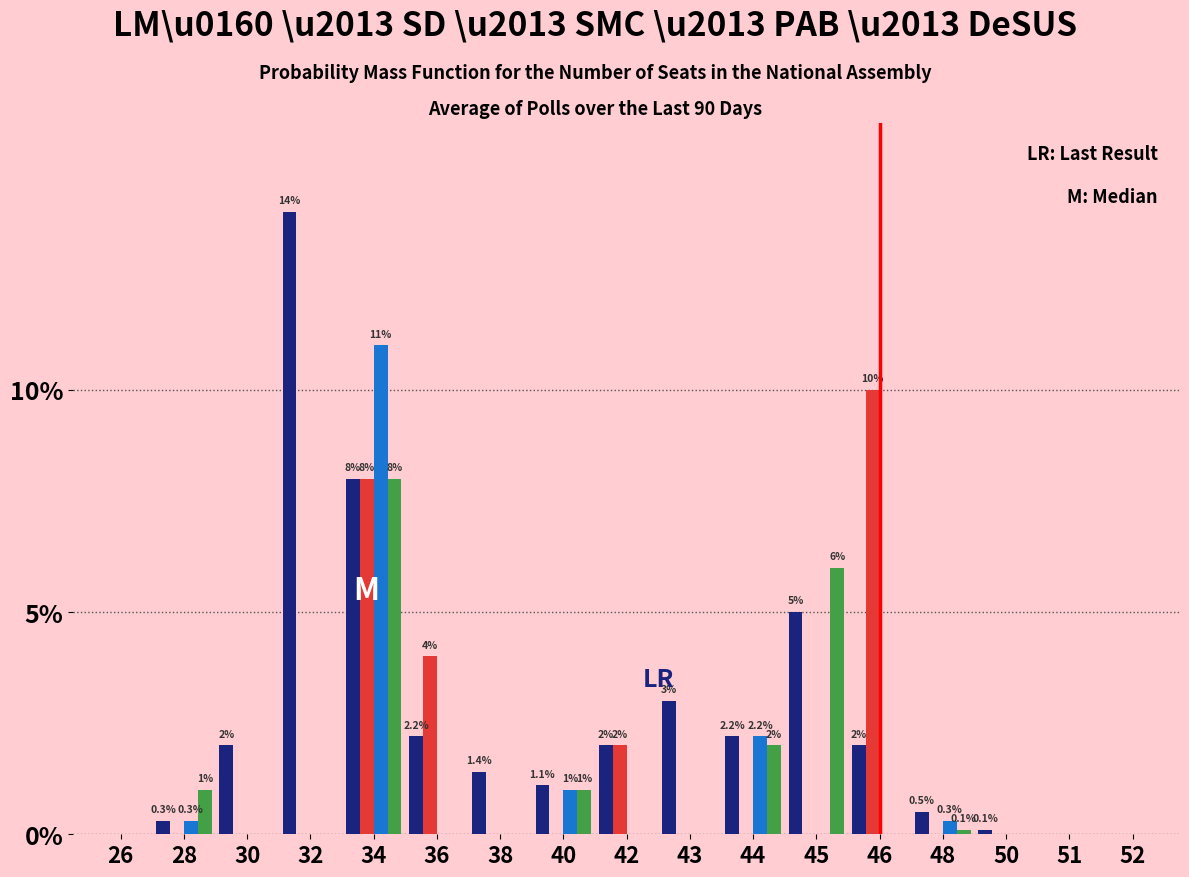

What is the maximum value shown in the chart?

14.0